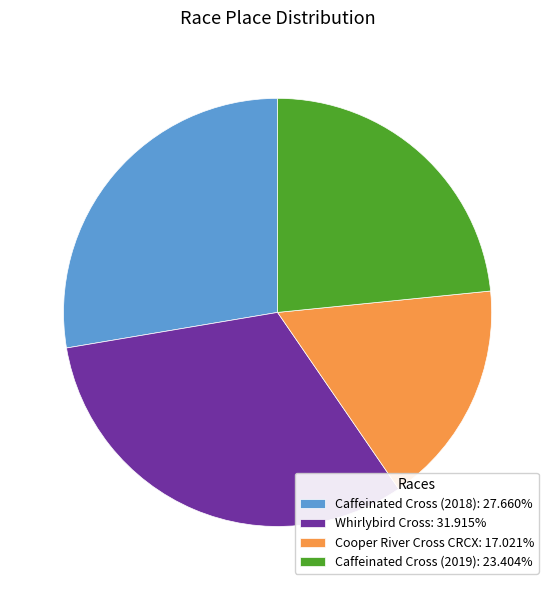

Is there a majority slice in this chart?

No